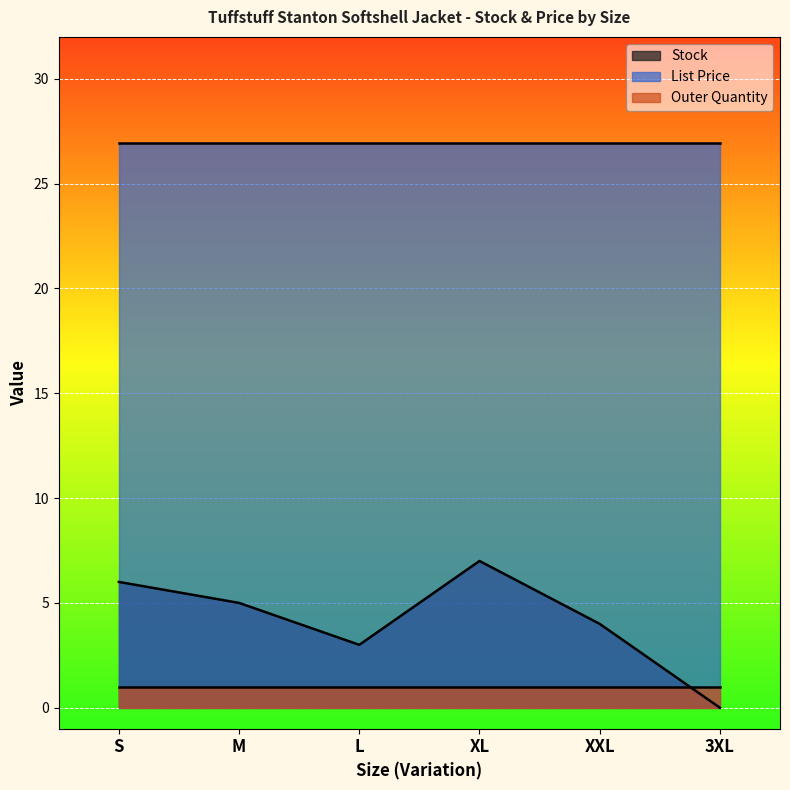

What is the label of the 6th point from the right?

S